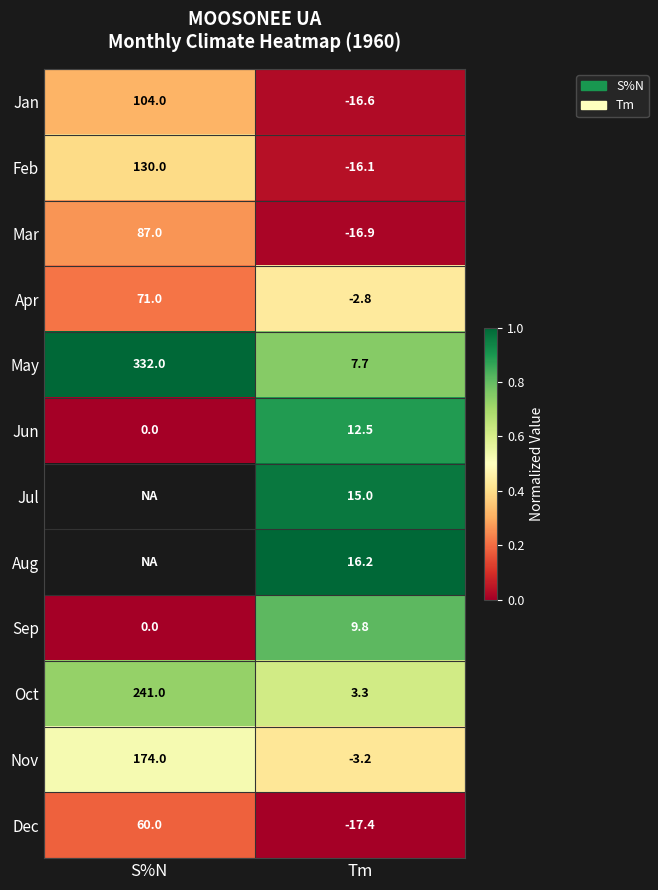

What is the spread (max minus min) of values at Tm?

33.6